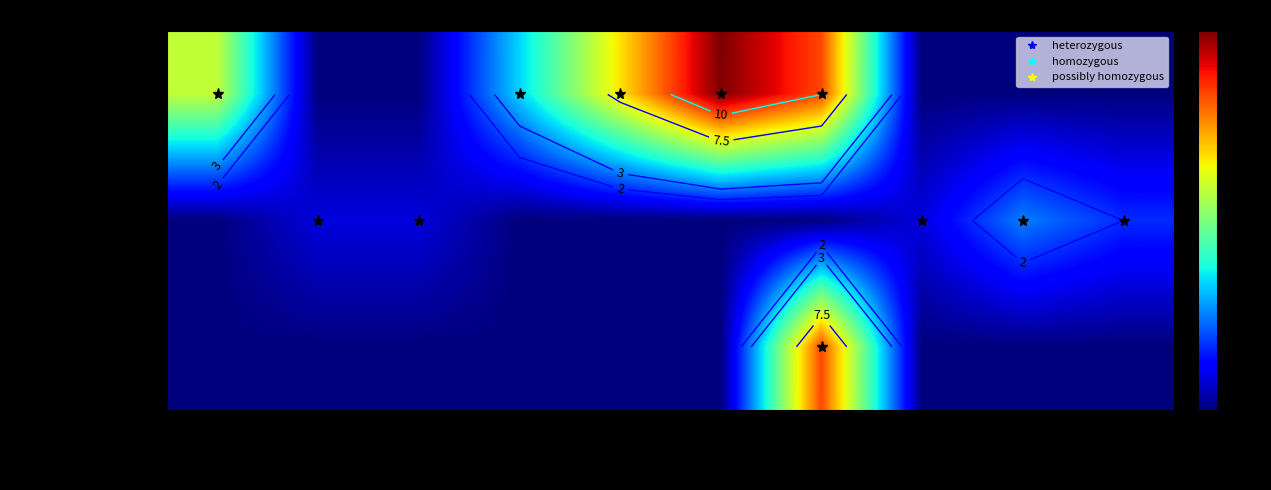

Count the number of data series in this chart.

3